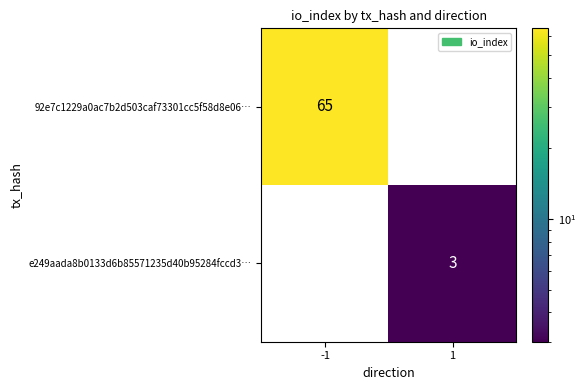

Which series has the largest total across all categories?

92e7c1229a0ac7b2d503caf73301cc5f58d8e06…